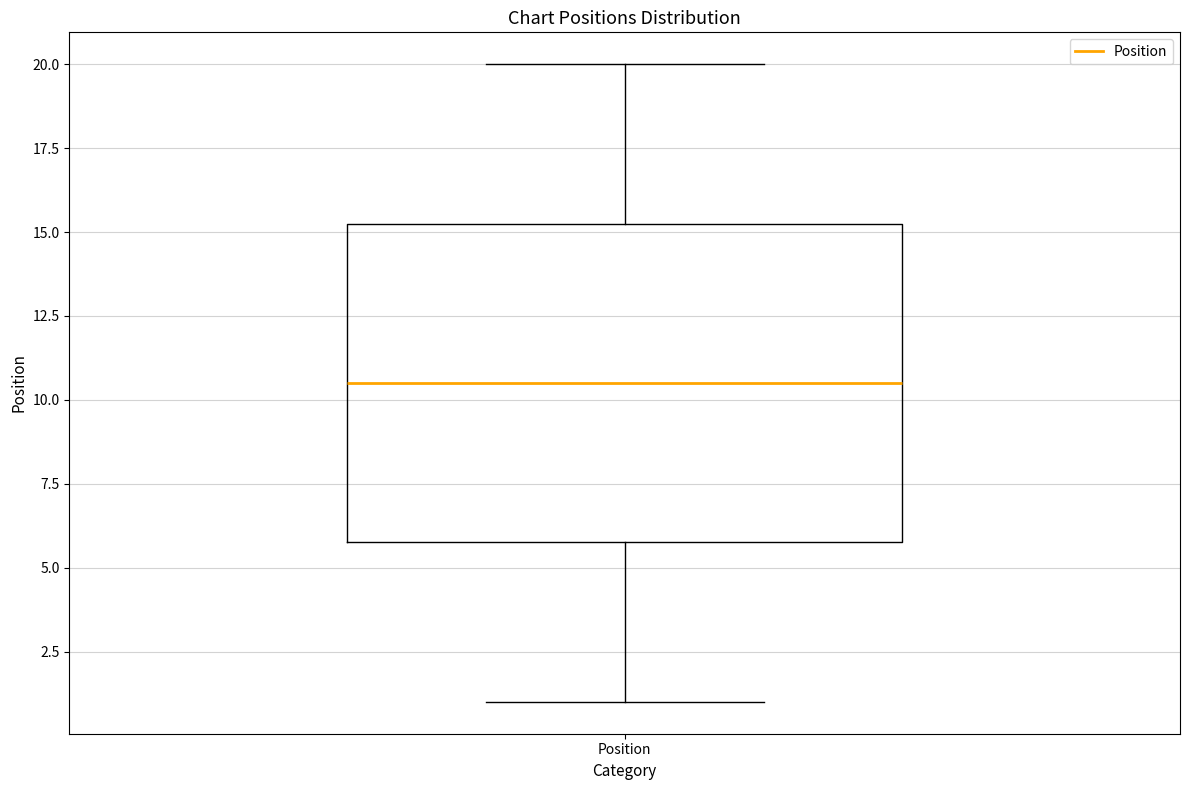

Where does the lower whisker of the box for Position end on the y-axis? The values are not printed on the chart, so give them approximately, as read against the axis.

1.0